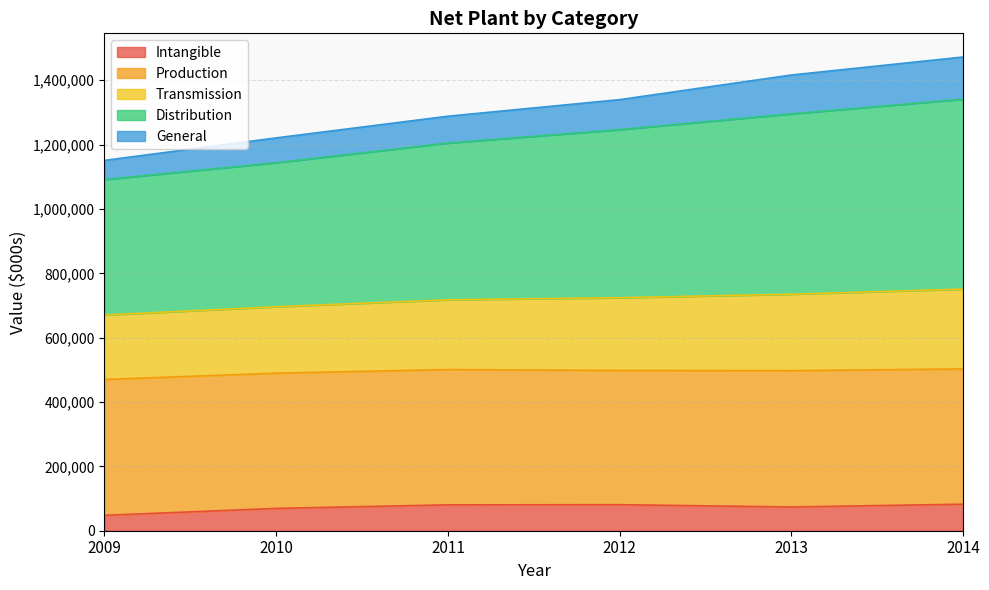

True or false: Intangible and Transmission intersect in this chart.

False